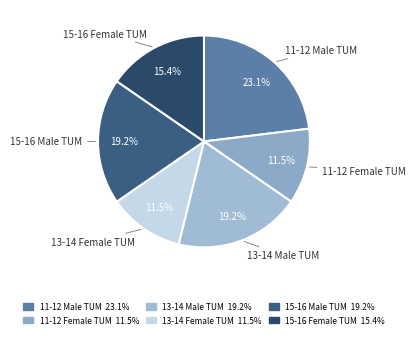

To the nearest percent, what portion does 11-12 Male TUM represent?

23%